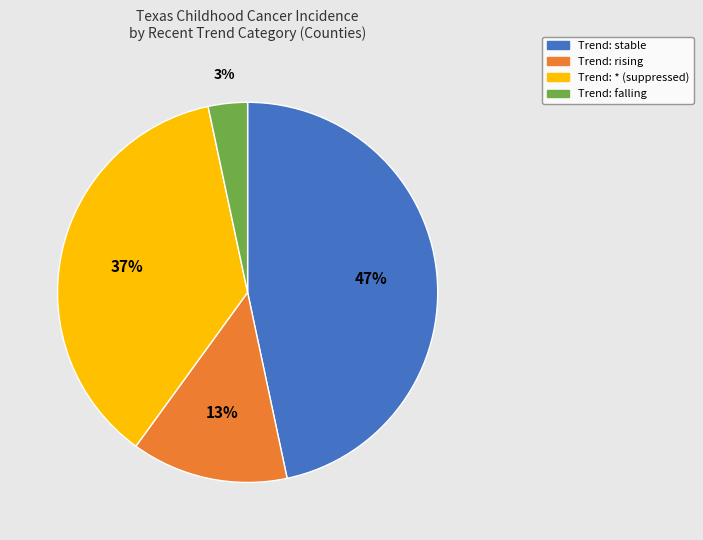

Is there a majority slice in this chart?

No